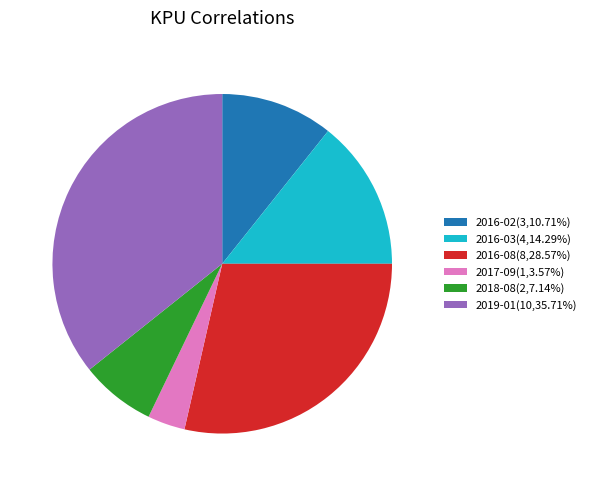

Is the sum of 2019-01 and 2017-09 greater than half?

No